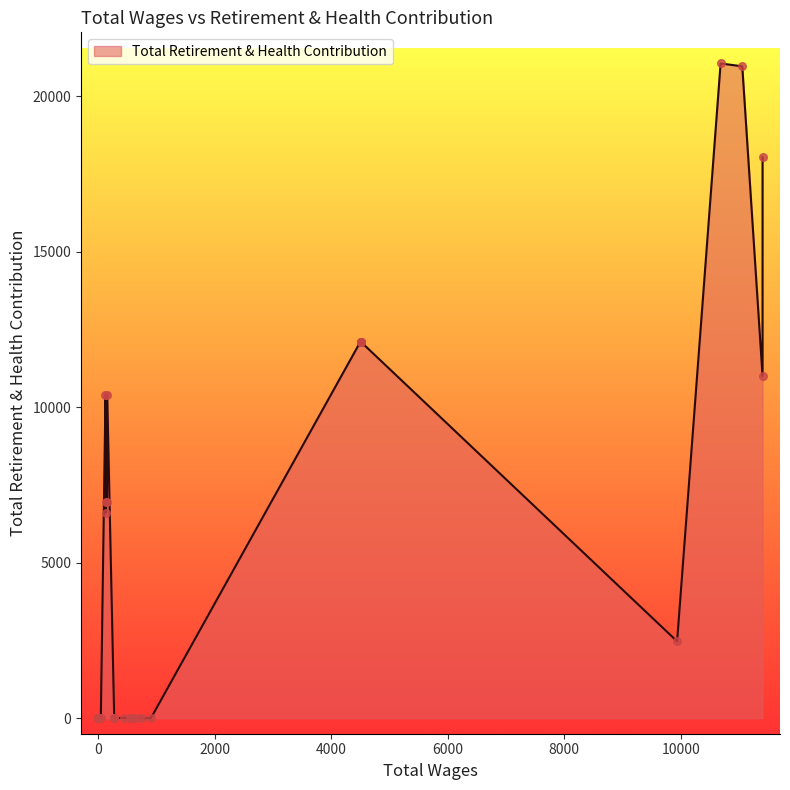

What is the change in value from 7 to 17?

-12110